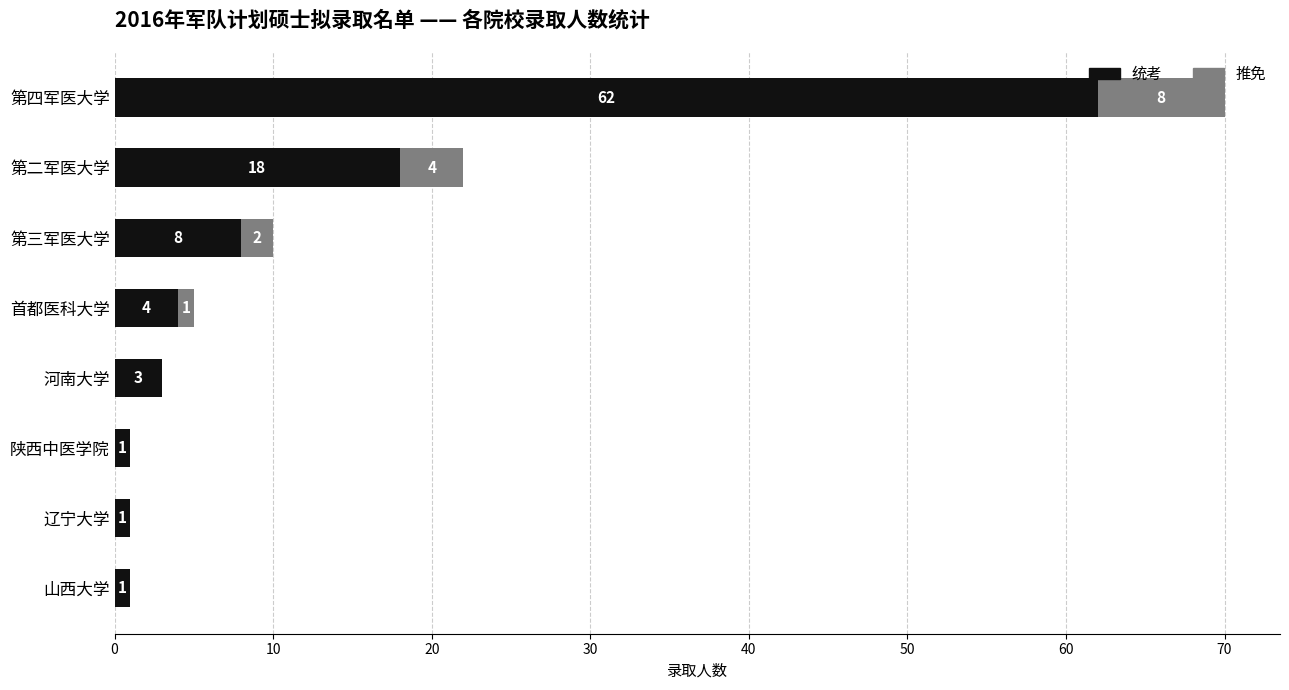

What is the sum of the 统考 values at 山西大学 and 第四军医大学?

63